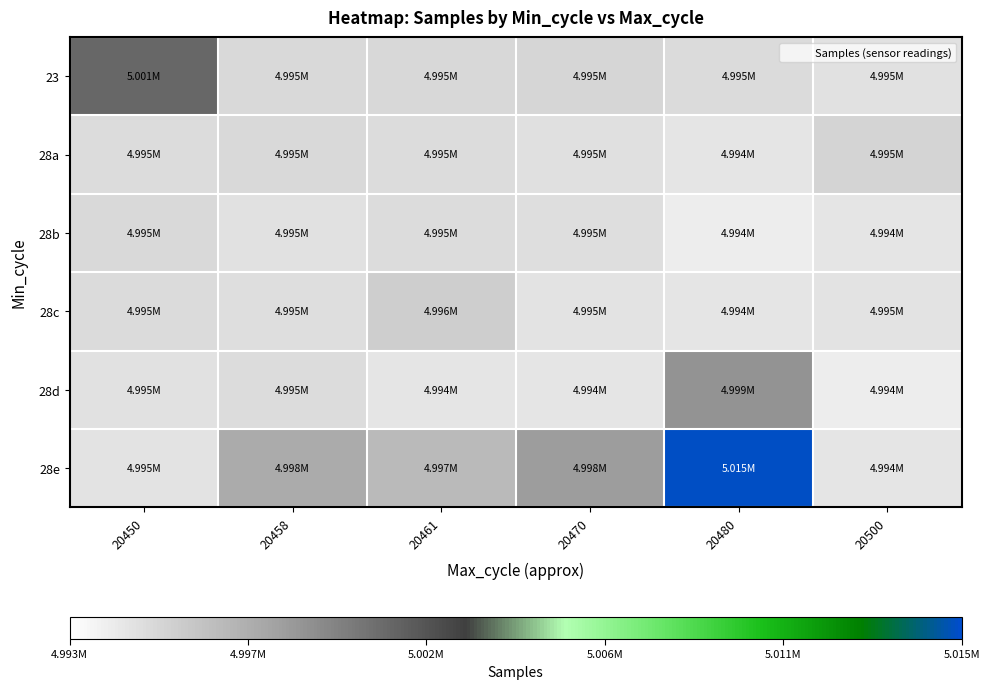

Reading left to right, list all the values displayed in this chart.

23: 20450=5000894	20458=4995037	20461=4995069	20470=4995160	20480=4994954	20500=4994554
28a: 20450=4994831	20458=4994986	20461=4994825	20470=4994693	20480=4994403	20500=4995290
28b: 20450=4994986	20458=4994554	20461=4994886	20470=4994796	20480=4994016	20500=4994456
28c: 20450=4994954	20458=4994744	20461=4995606	20470=4994538	20480=4994399	20500=4994538
28d: 20450=4994598	20458=4994830	20461=4994436	20470=4994450	20480=4998834	20500=4993996
28e: 20450=4994526	20458=4997586	20461=4996764	20470=4998268	20480=5014896	20500=4994436